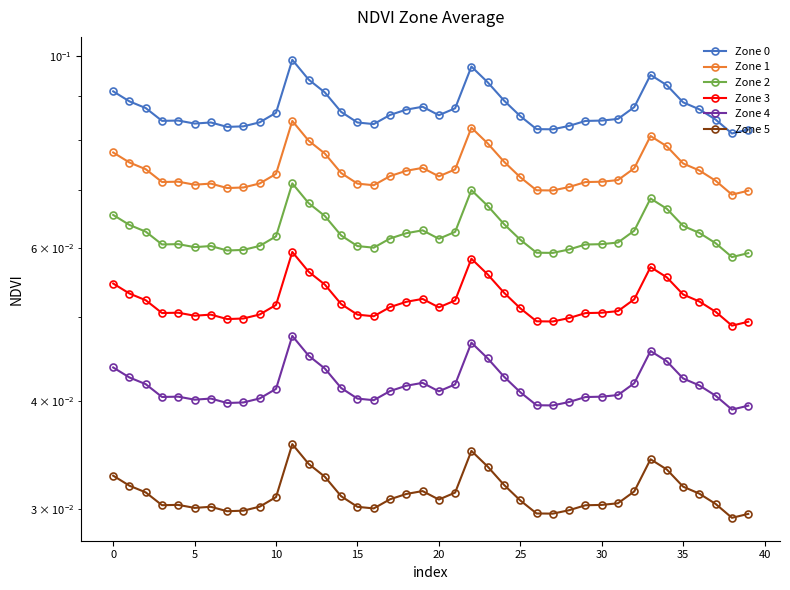

Is it true that Zone 5 equals 0.0 at 40?

False